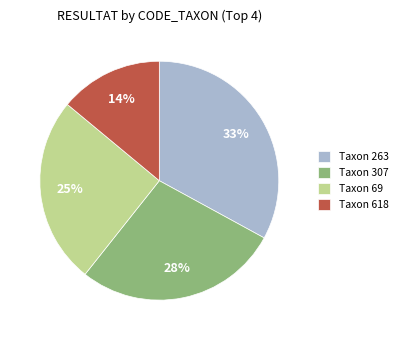

Do Taxon 618 and Taxon 307 together represent more than half of the pie?

No